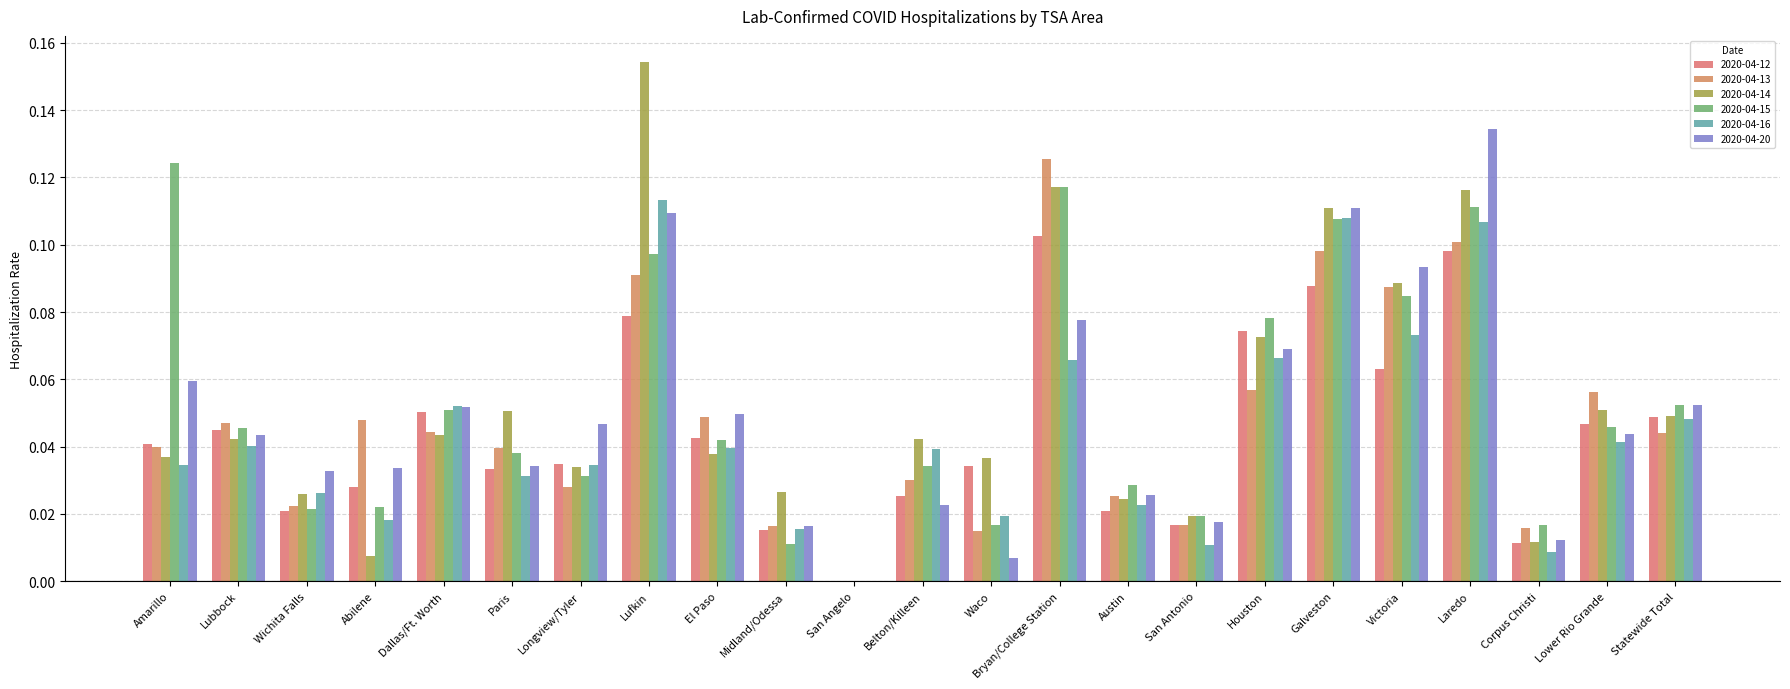

What is the difference between the second highest and minimum values in the 2020-04-13 series?

0.1